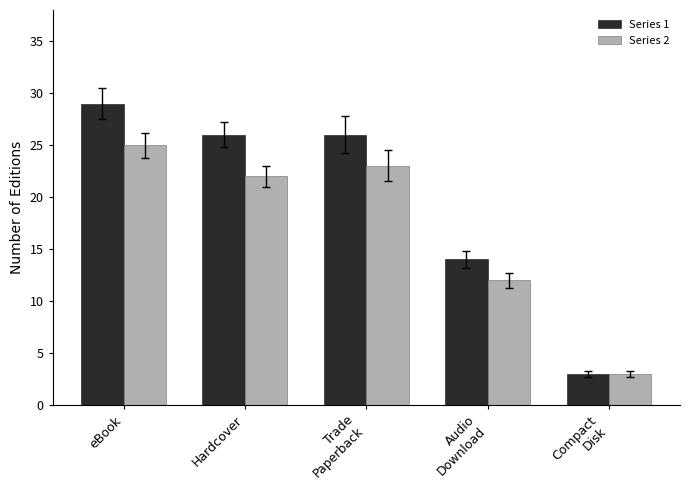

What is the difference between the maximum and minimum values in the Series 1 series?

26